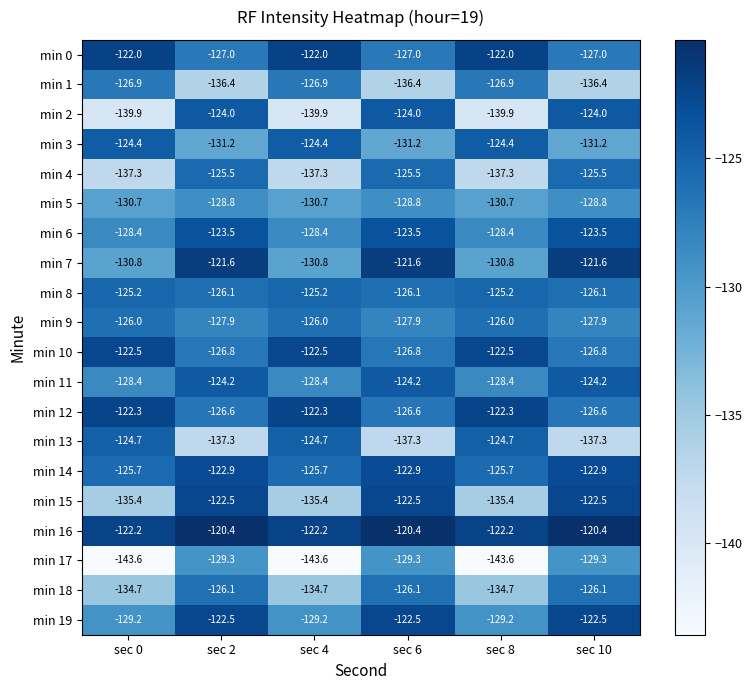

How many min 14 values are between -125 and -122?

3